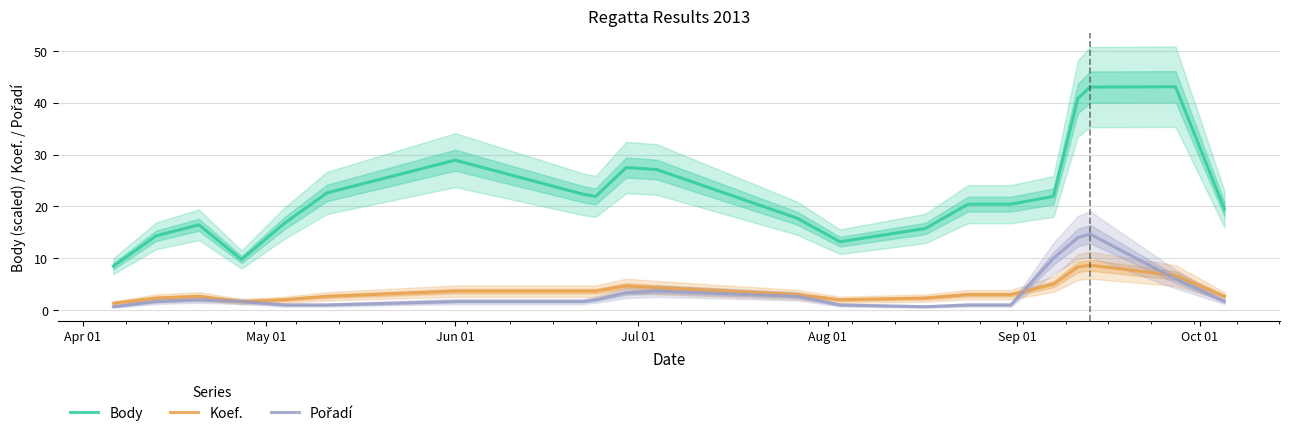

What is the highest value of the Body series?

43.1